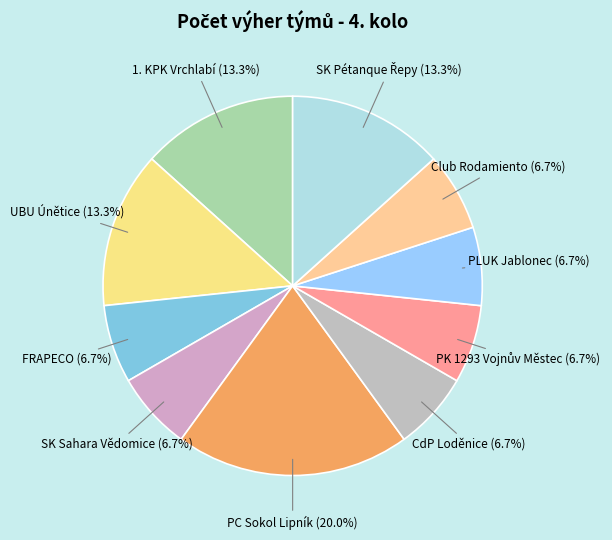

Count the number of slices in the pie.

10